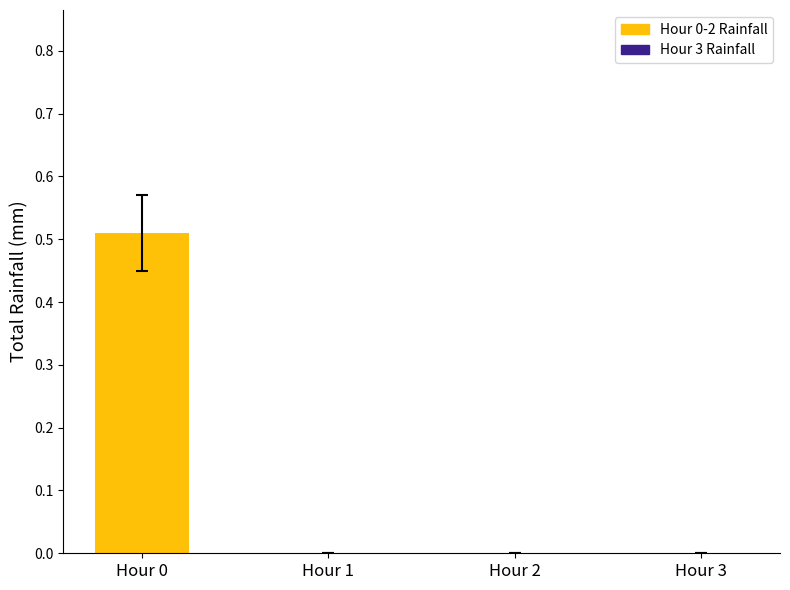

List the labels in order of value, largest first.

Hour 0, Hour 1, Hour 2, Hour 3